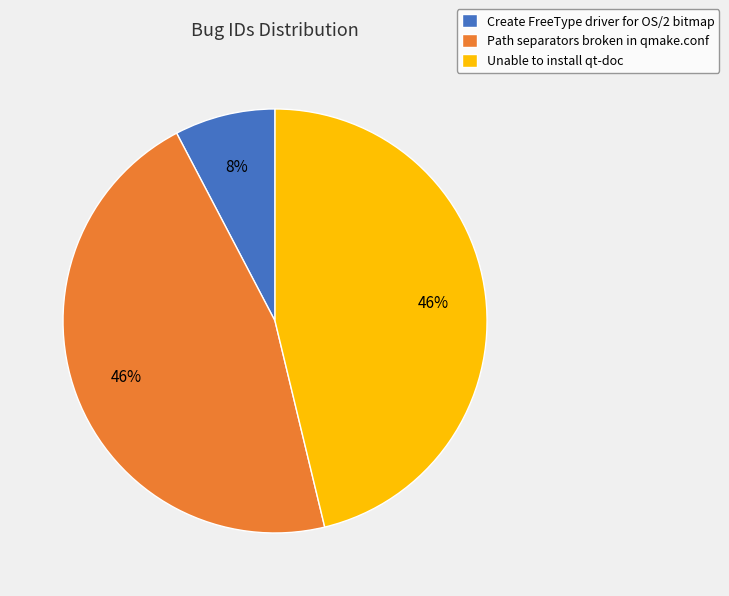

Do Create FreeType driver for OS/2 bitmap and Unable to install qt-doc together represent more than half of the pie?

Yes